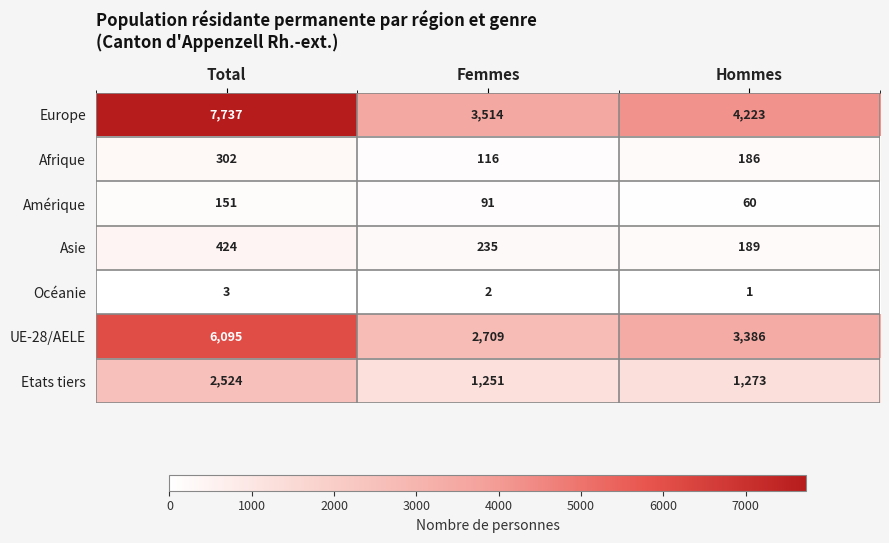

At which category does the chart reach its peak across all series?

Total